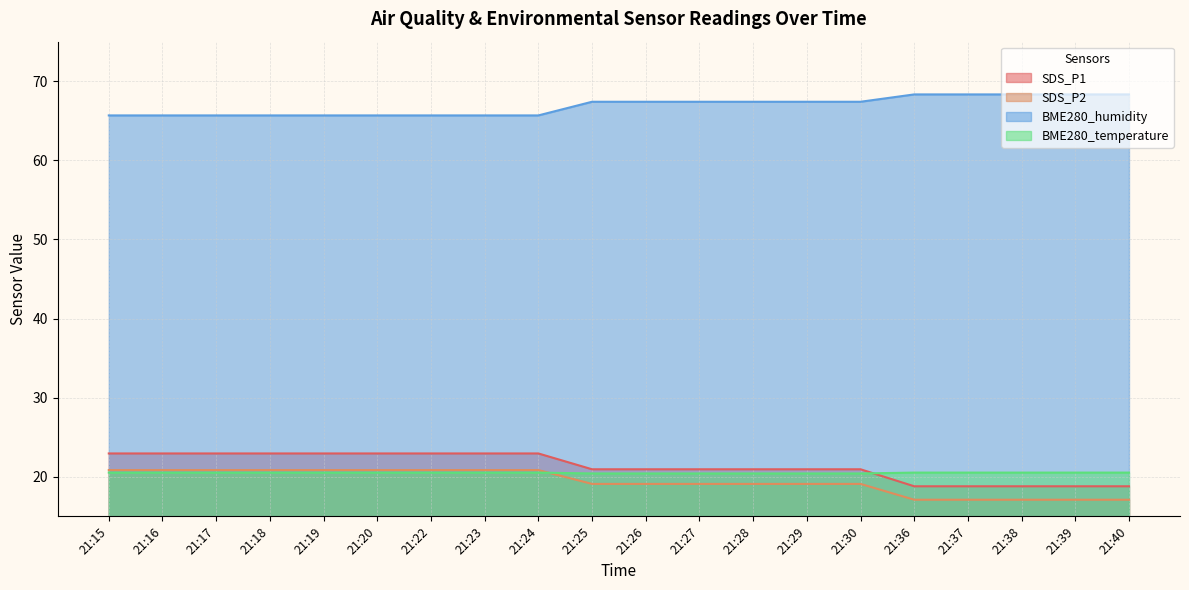

Between 21:18 and 21:20, which is larger?

21:18